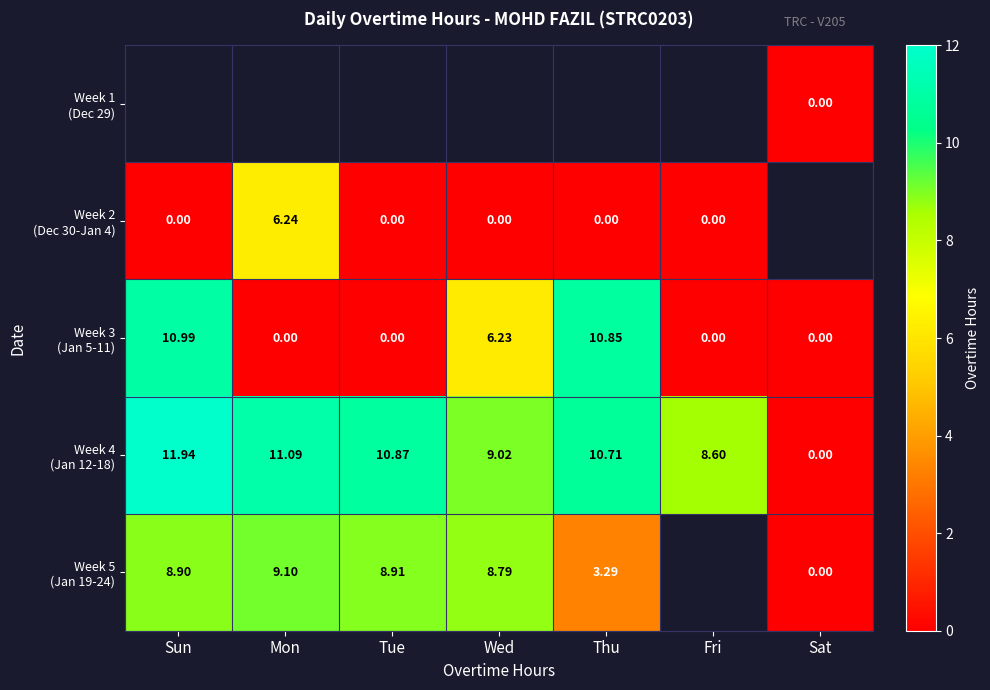

Which category has the highest value in the Week 4 (Jan 12-18) series?

Sun